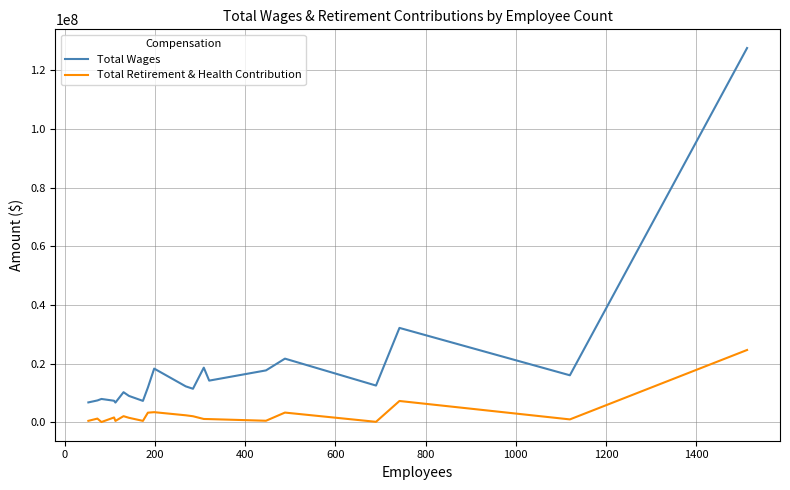

What are all the series names shown in the legend?

Total Wages, Total Retirement & Health Contribution